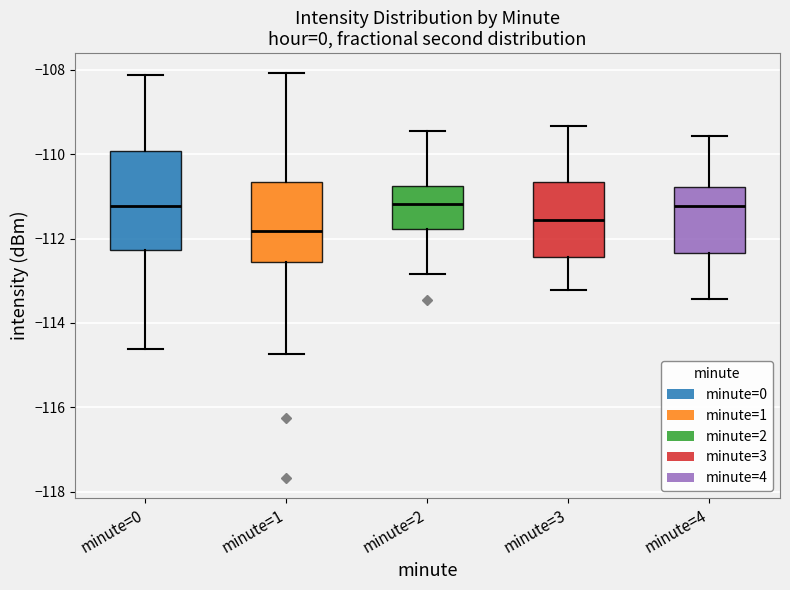

Reading left to right, read every box against the y-axis: the position of its median line, the range the box covers, and the ends of its whiskers. The values are not printed on the chart, so give them approximately, as read against the axis.

minute=0: median -111.2, box -112.2 to -110.0, whiskers -114.6 to -108.2
minute=1: median -111.8, box -112.6 to -110.6, whiskers -114.8 to -108.0
minute=2: median -111.2, box -111.8 to -110.8, whiskers -112.8 to -109.4
minute=3: median -111.6, box -112.4 to -110.6, whiskers -113.2 to -109.4
minute=4: median -111.2, box -112.4 to -110.8, whiskers -113.4 to -109.6